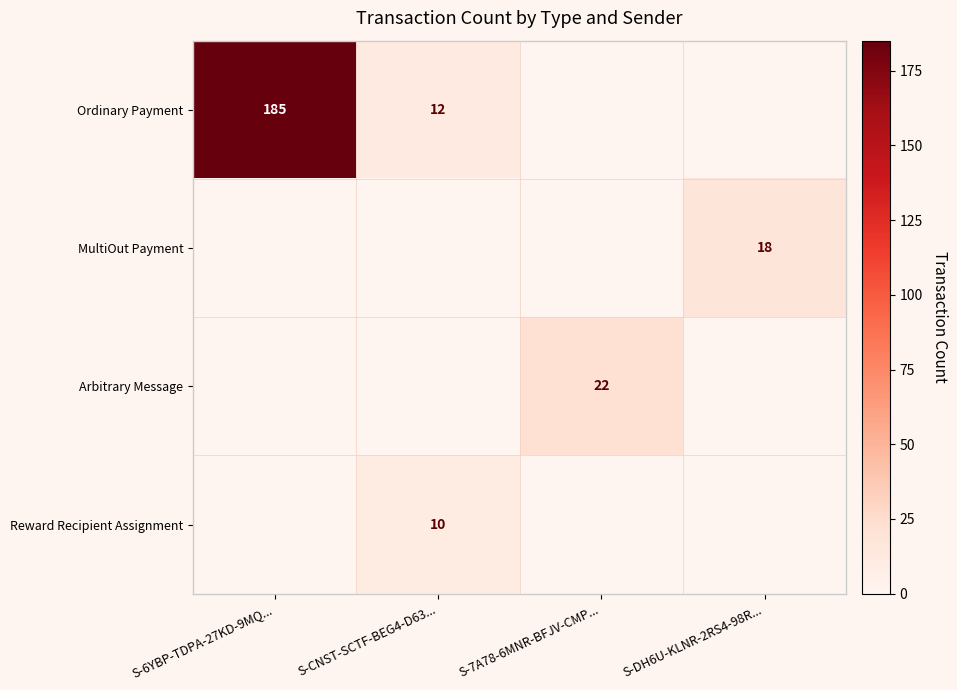

Which category has the lowest value across all series?

S-7A78-6MNR-BFJV-CMP...